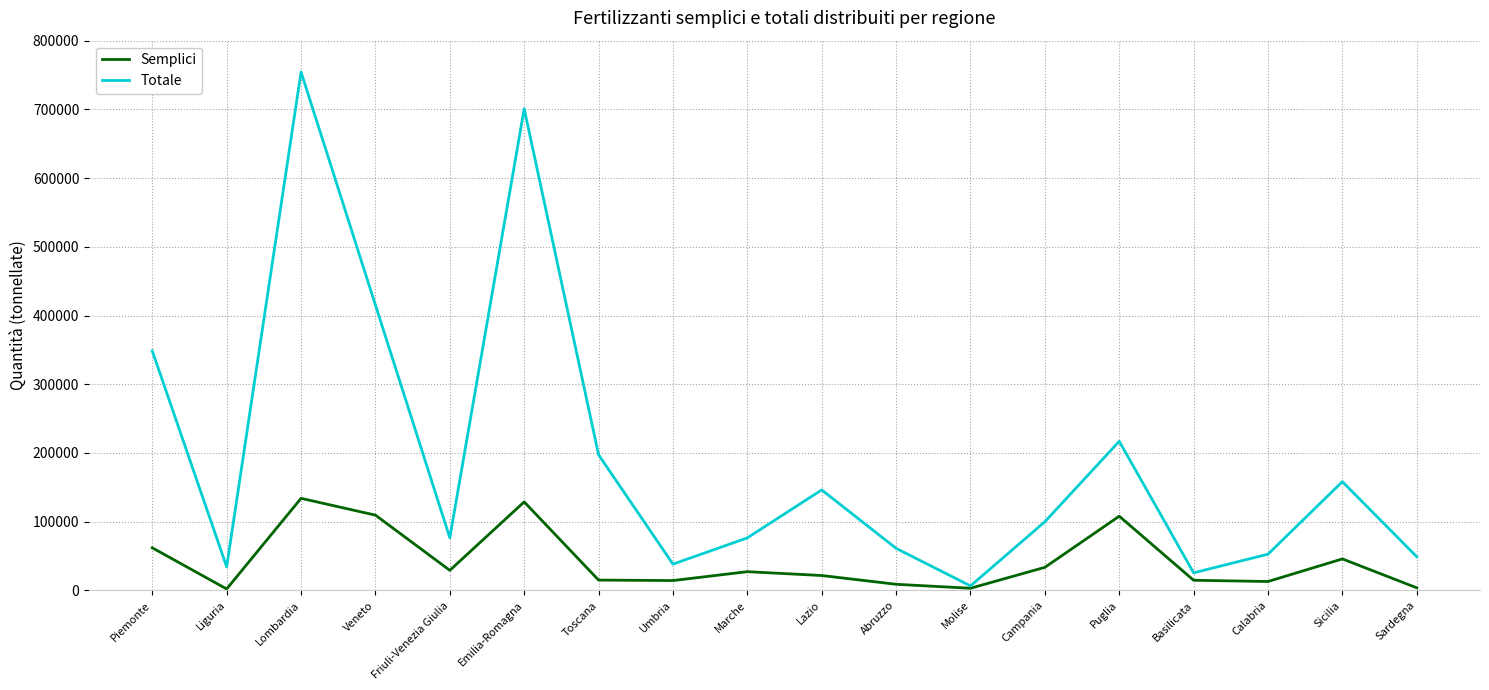

How many interior local valleys does the Semplici series have?

5